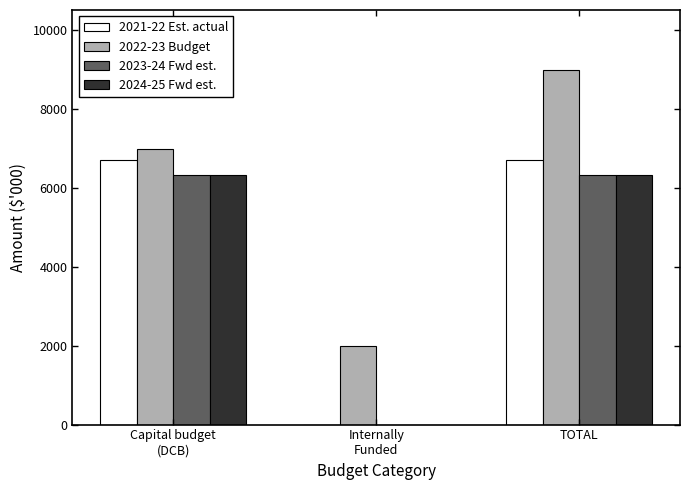

At which category is the sum across all series the highest?

TOTAL